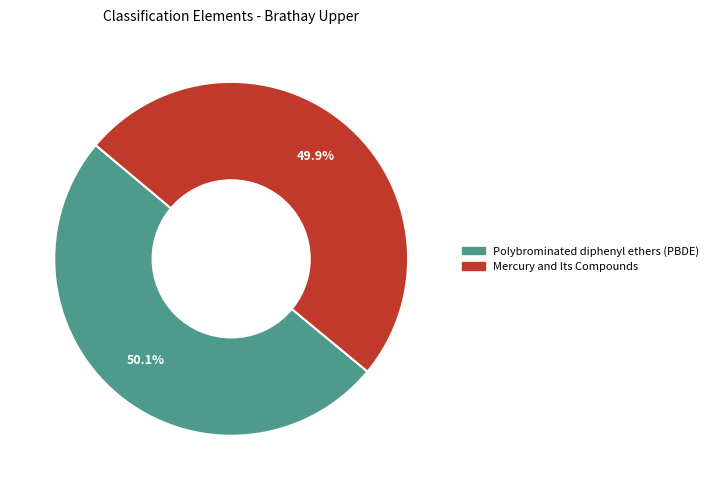

What is the ratio of the value at Mercury and Its Compounds to the value at Polybrominated diphenyl ethers (PBDE)?

1.0